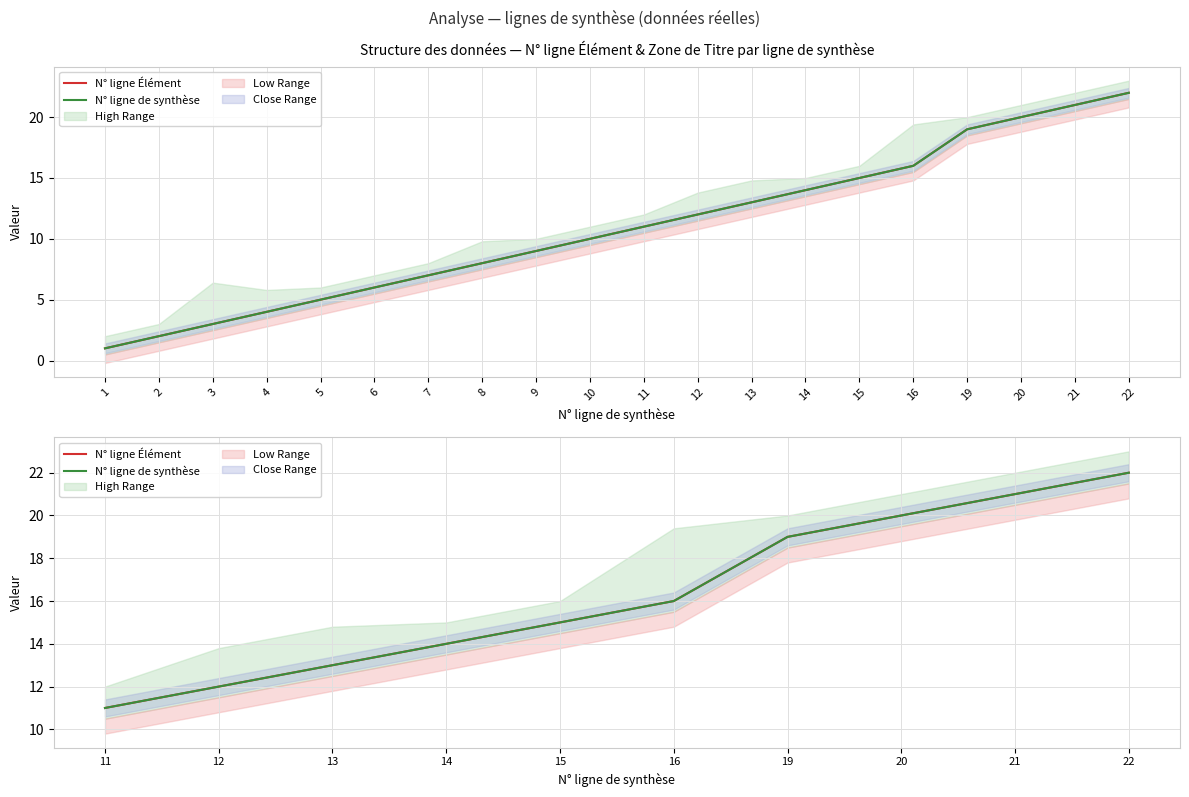

What is the maximum value for N° ligne Élément?

22